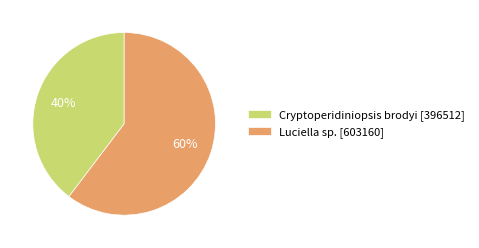

What is the ratio of the value at Cryptoperidiniopsis brodyi to the value at Luciella sp.?

0.7